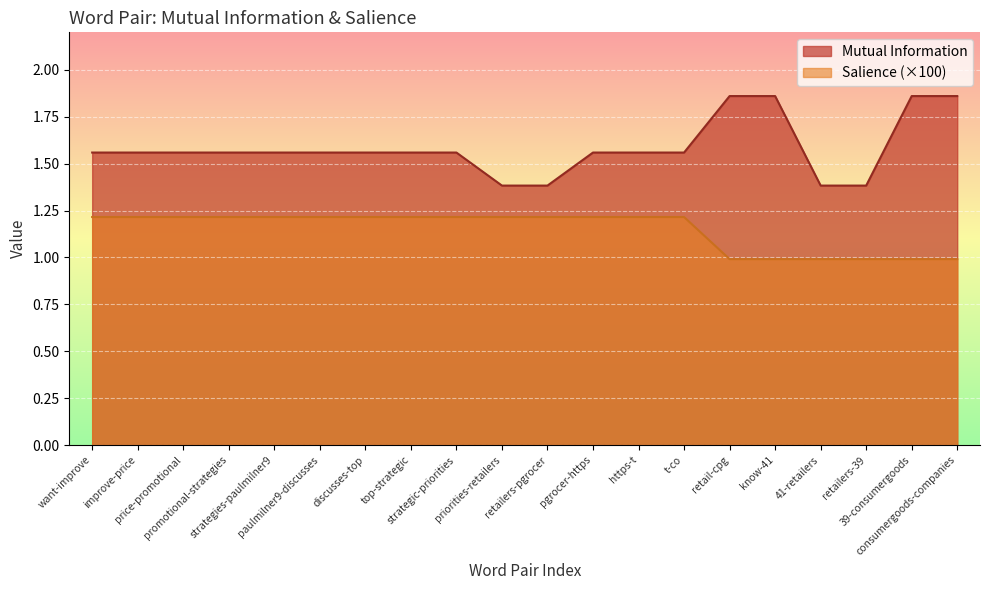

Count the Mutual Information values in the range 1 to 2.

20